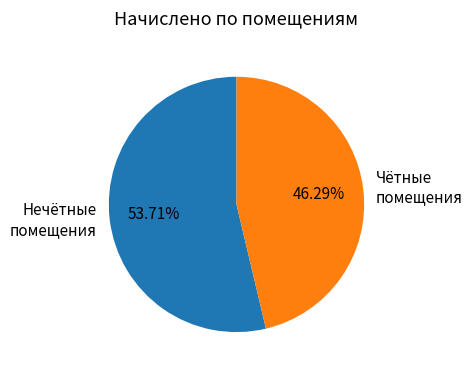

Does Нечётные помещения account for over 50% of the chart?

Yes